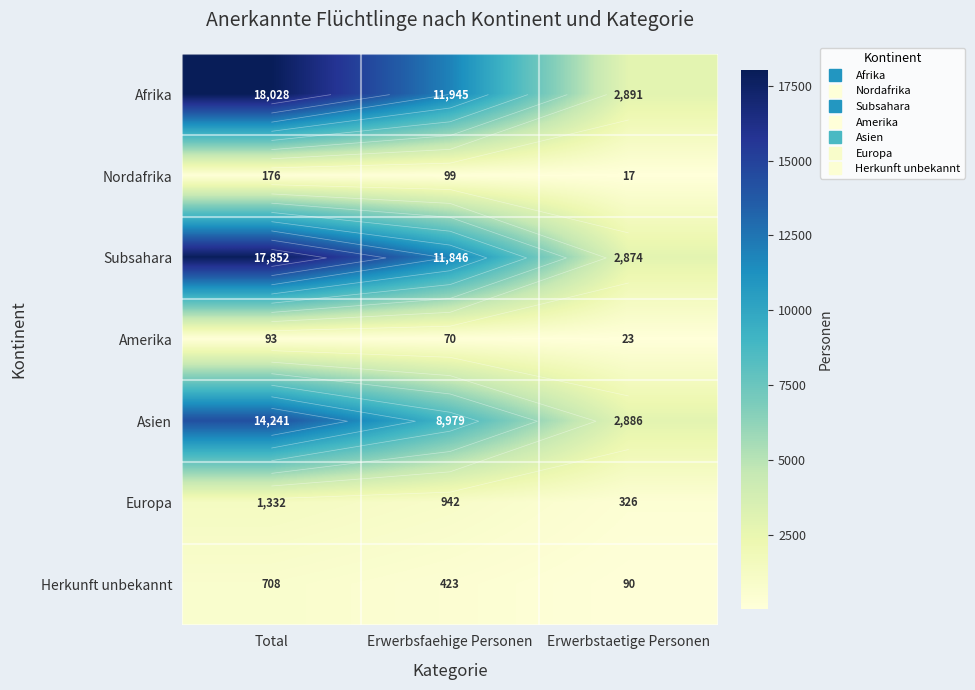

At which label does Amerika first exceed 70?

Total